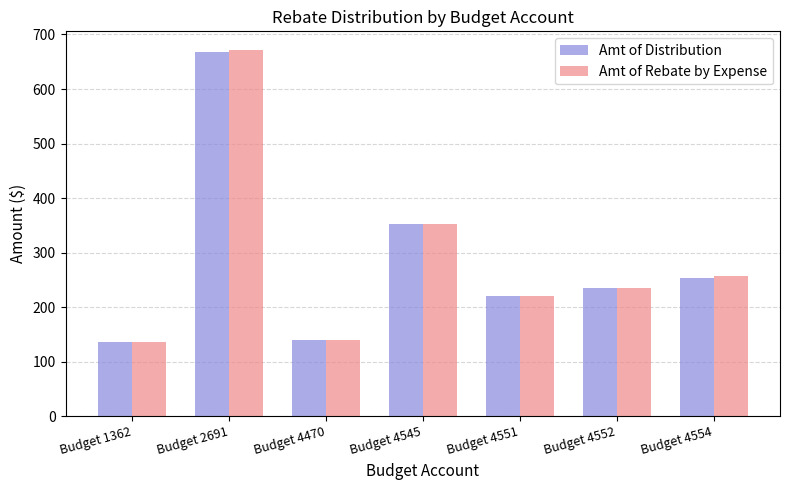

What is the value of the Amt of Distribution bar at the 4th from the left?

352.4